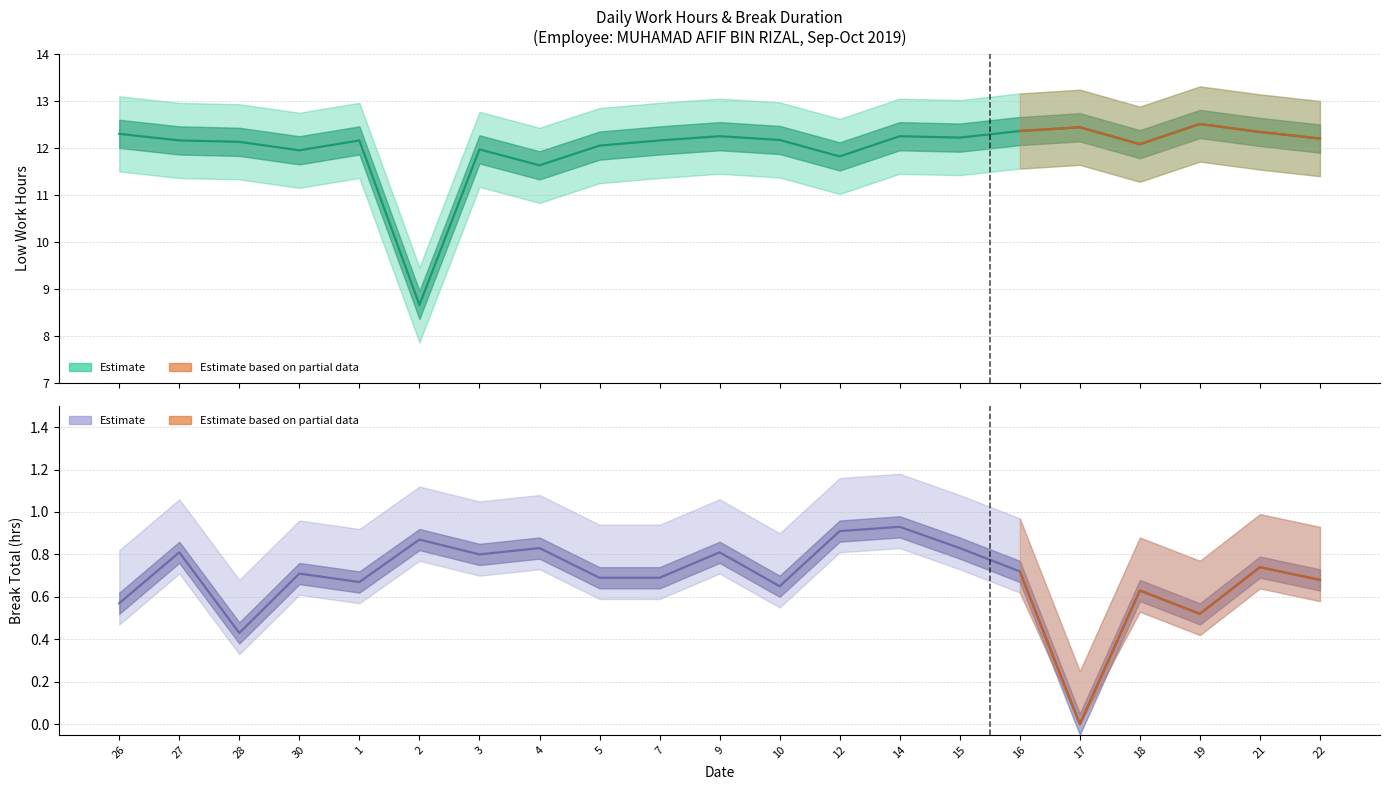

At how many categories does at least one series exceed 8?

21